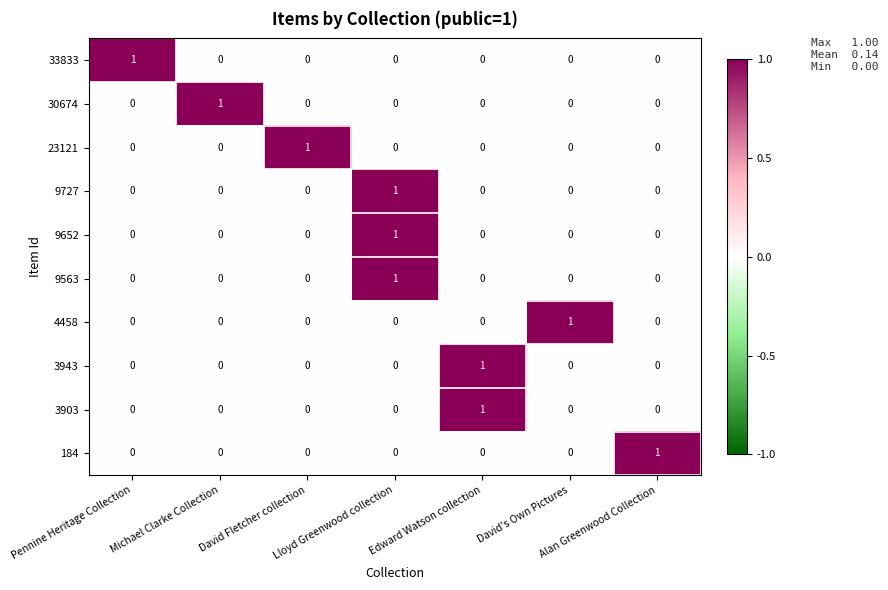

How many 9727 values are between 0 and 1?

7